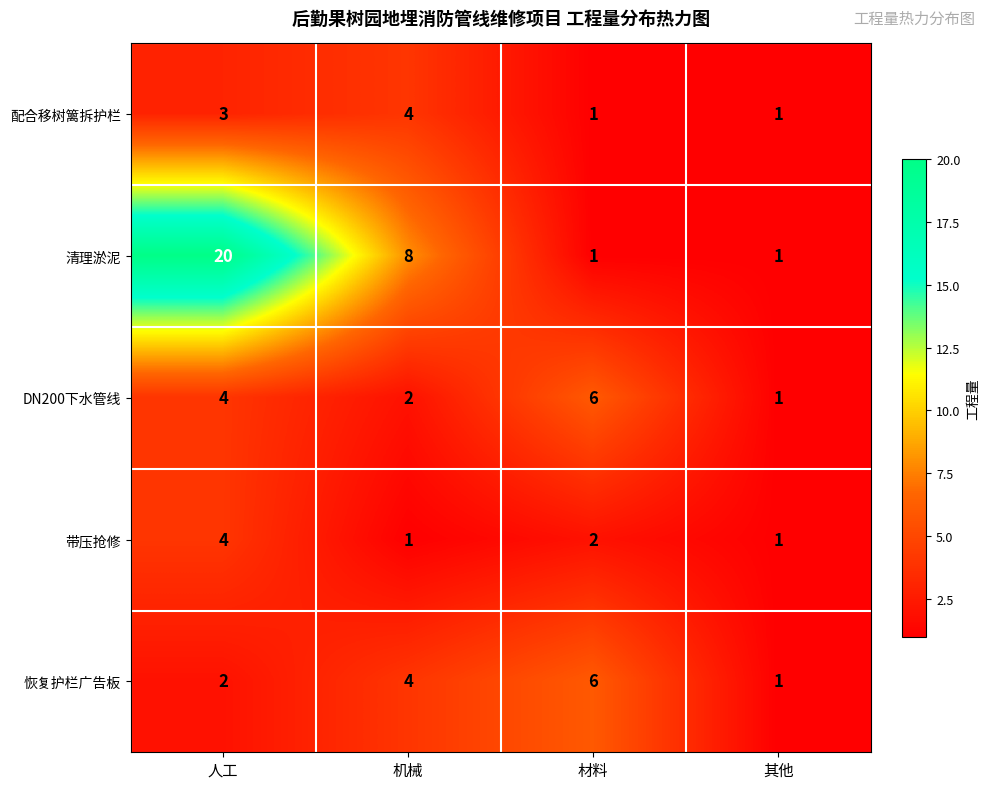

Reading left to right, extract all data points from this chart.

配合移树篱拆护栏: 人工=3	机械=4	材料=1	其他=1
清理淤泥: 人工=20	机械=8	材料=1	其他=1
DN200下水管线: 人工=4	机械=2	材料=6	其他=1
带压抢修: 人工=4	机械=1	材料=2	其他=1
恢复护栏广告板: 人工=2	机械=4	材料=6	其他=1